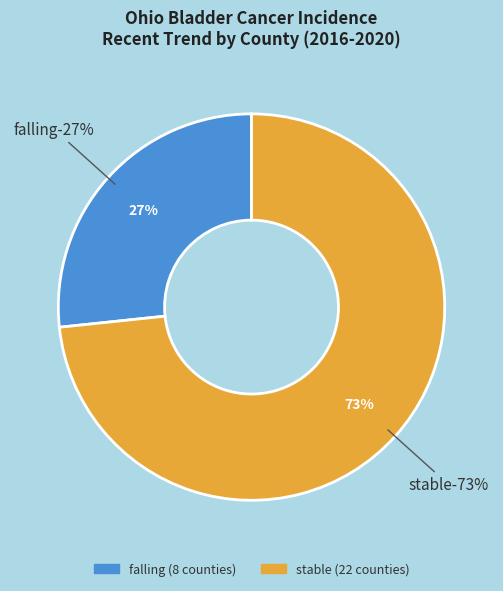

Is it true that stable is 73% of the pie?

True